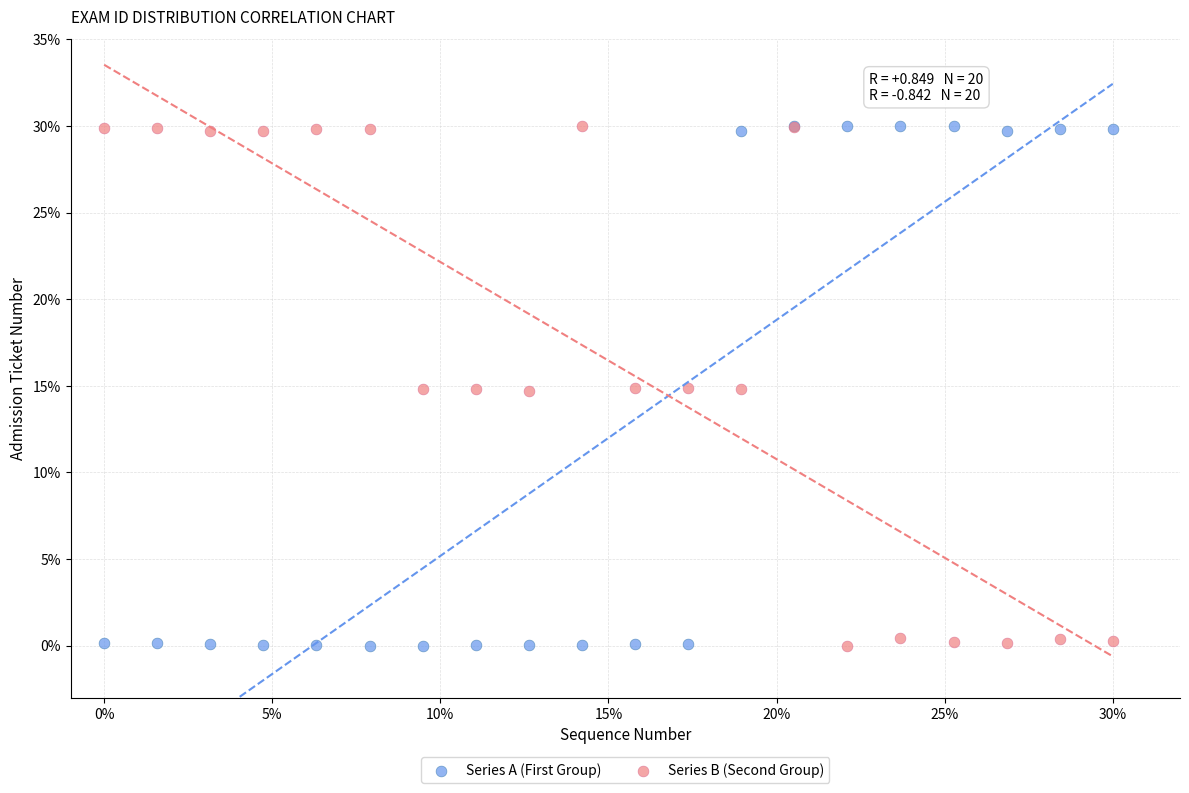

What is the X range (max minus min) for the scatter plot?

30.0